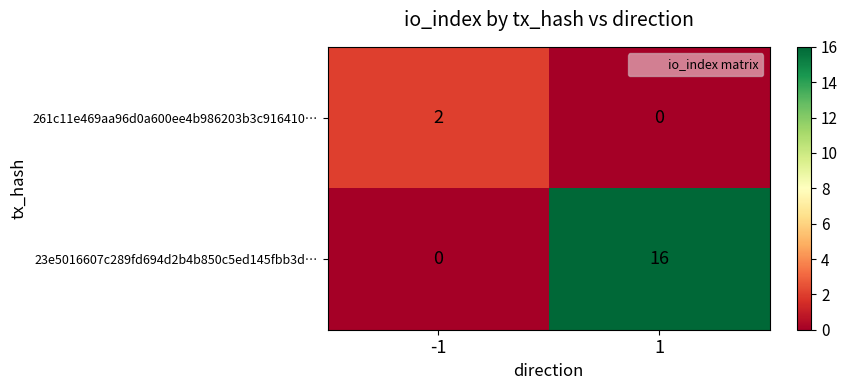

Reading right to left, transcribe all the data shown in this chart.

261c11e469aa96d0a600ee4b986203b3c916410…: 0	2
23e5016607c289fd694d2b4b850c5ed145fbb3d…: 16	0